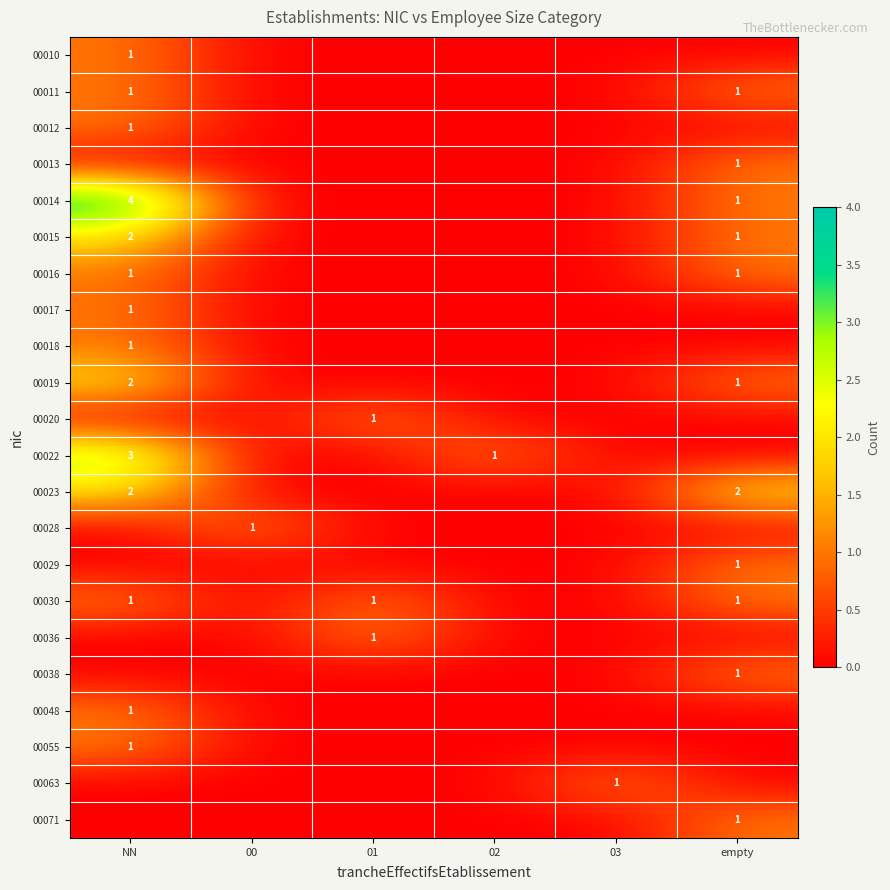

Rank the categories by 00028 value from lowest to highest.

NN, 01, 02, 03, empty, 00